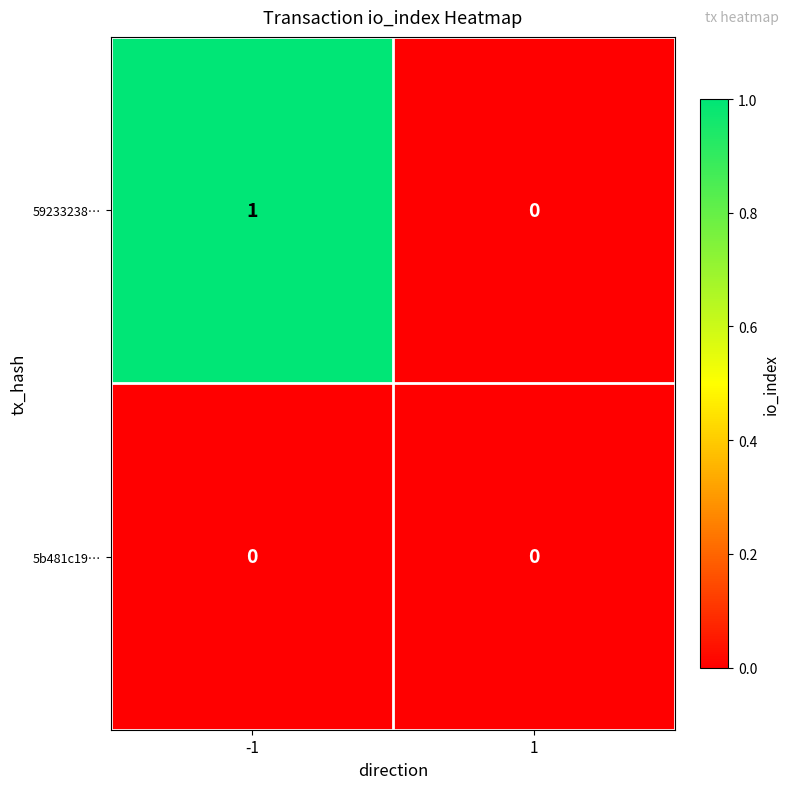

True or false: 5b481c19… has a value of 0 at -1.

True